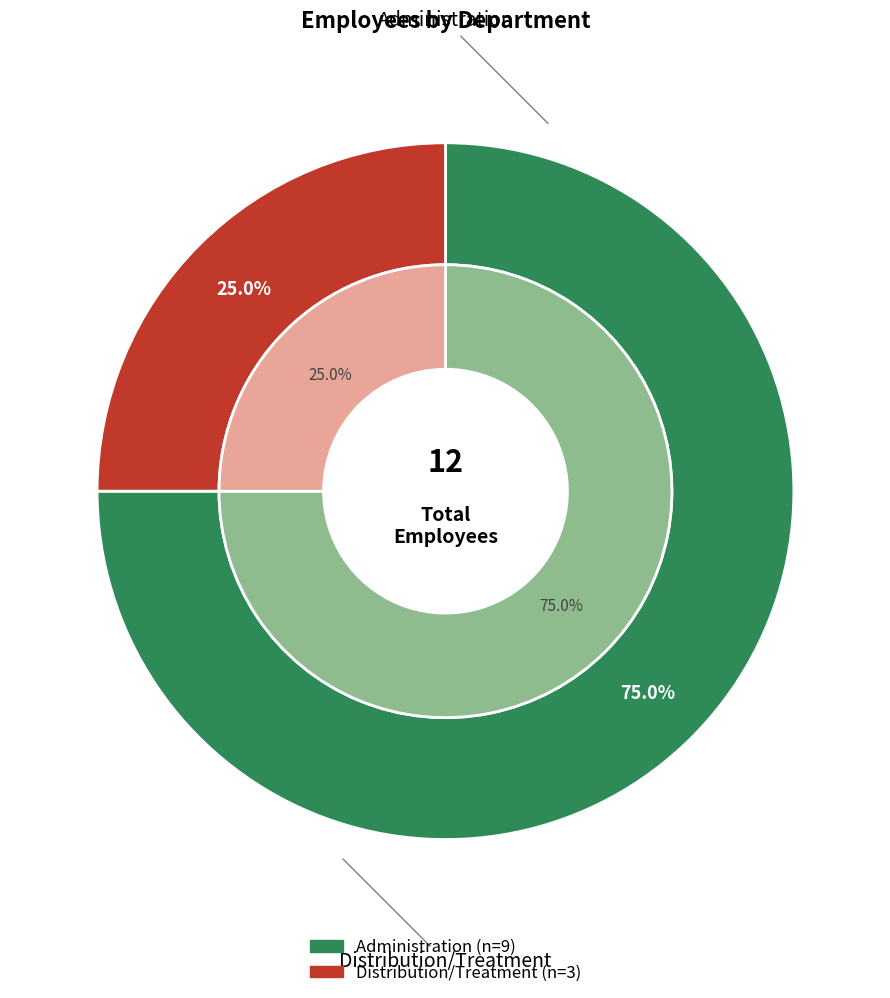

What percentage is the Distribution/Treatment slice, to the nearest percent?

25%